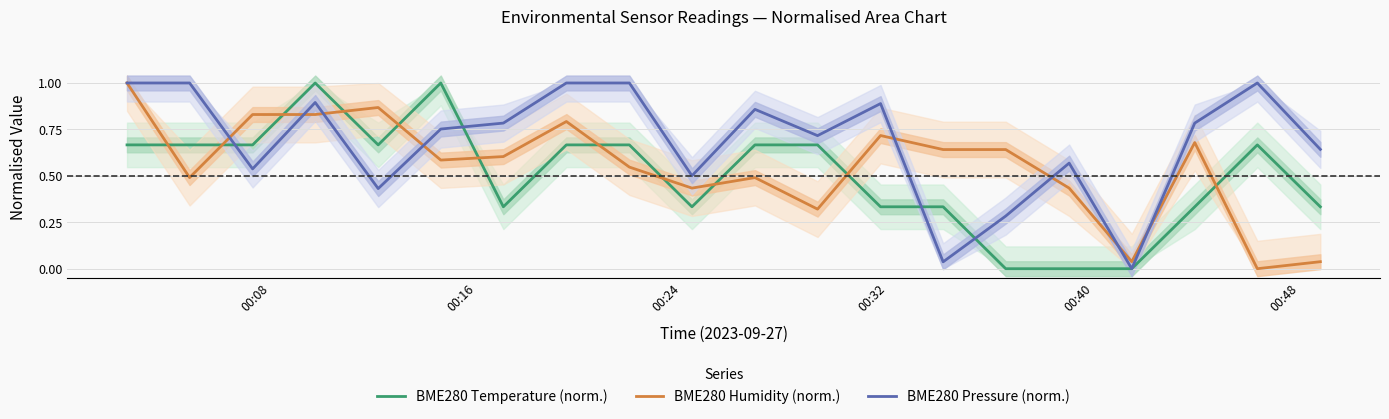

Rank the series by their average value, from highest to lowest.

BME280 Pressure (norm.), BME280 Humidity (norm.), BME280 Temperature (norm.)